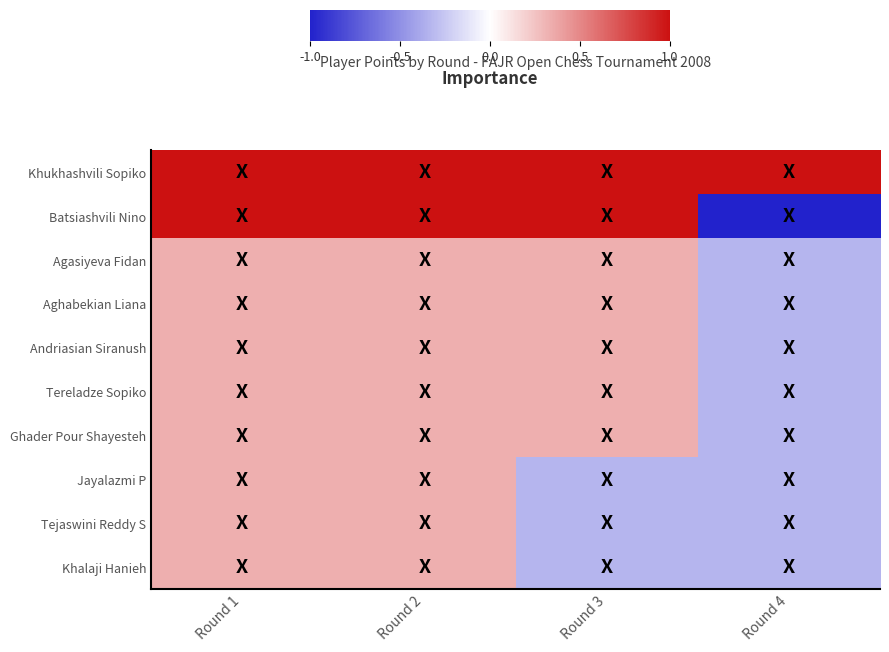

Reading left to right, extract all data points from this chart.

Khukhashvili Sopiko: Round 1=1.0	Round 2=1.0	Round 3=1.0	Round 4=1.0
Batsiashvili Nino: Round 1=1.0	Round 2=1.0	Round 3=1.0	Round 4=-1.0
Agasiyeva Fidan: Round 1=0.3	Round 2=0.3	Round 3=0.3	Round 4=-0.3
Aghabekian Liana: Round 1=0.3	Round 2=0.3	Round 3=0.3	Round 4=-0.3
Andriasian Siranush: Round 1=0.3	Round 2=0.3	Round 3=0.3	Round 4=-0.3
Tereladze Sopiko: Round 1=0.3	Round 2=0.3	Round 3=0.3	Round 4=-0.3
Ghader Pour Shayesteh: Round 1=0.3	Round 2=0.3	Round 3=0.3	Round 4=-0.3
Jayalazmi P: Round 1=0.3	Round 2=0.3	Round 3=-0.3	Round 4=-0.3
Tejaswini Reddy S: Round 1=0.3	Round 2=0.3	Round 3=-0.3	Round 4=-0.3
Khalaji Hanieh: Round 1=0.3	Round 2=0.3	Round 3=-0.3	Round 4=-0.3